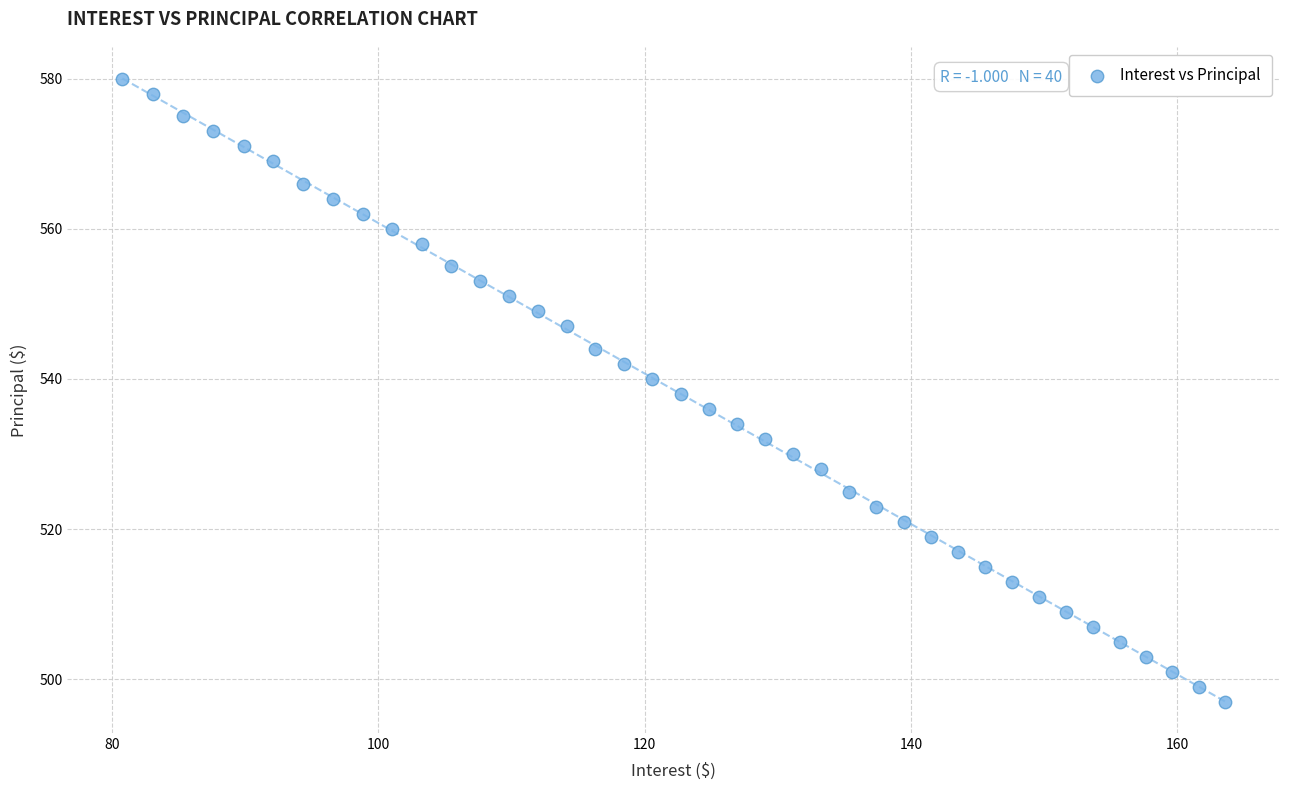

What is the range of Y values (max minus min)?

83